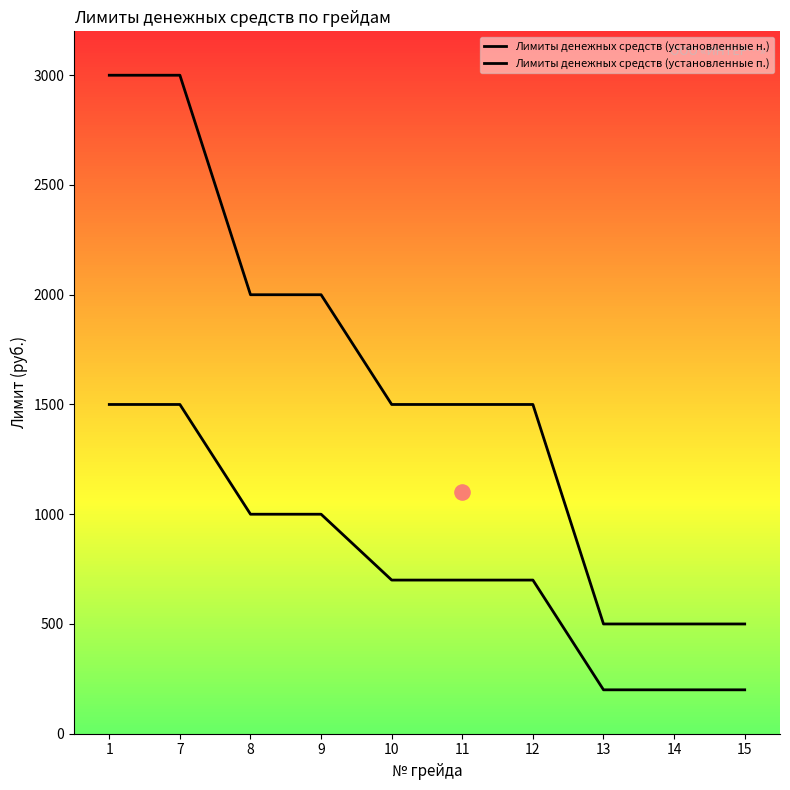

Which series has the largest total across all categories?

Лимиты денежных средств (установленные п.)